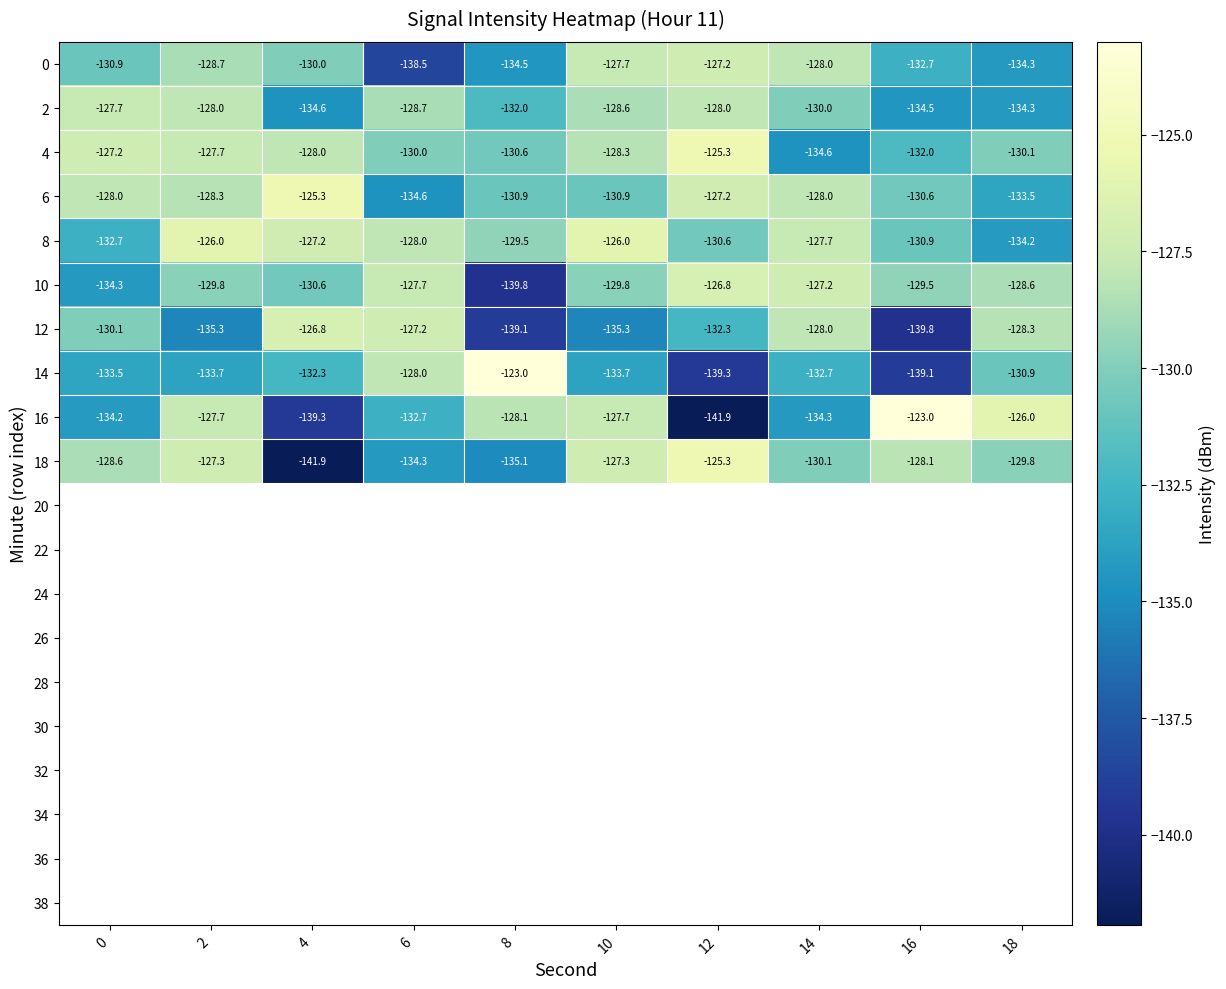

At which label does 2 reach its minimum?

4